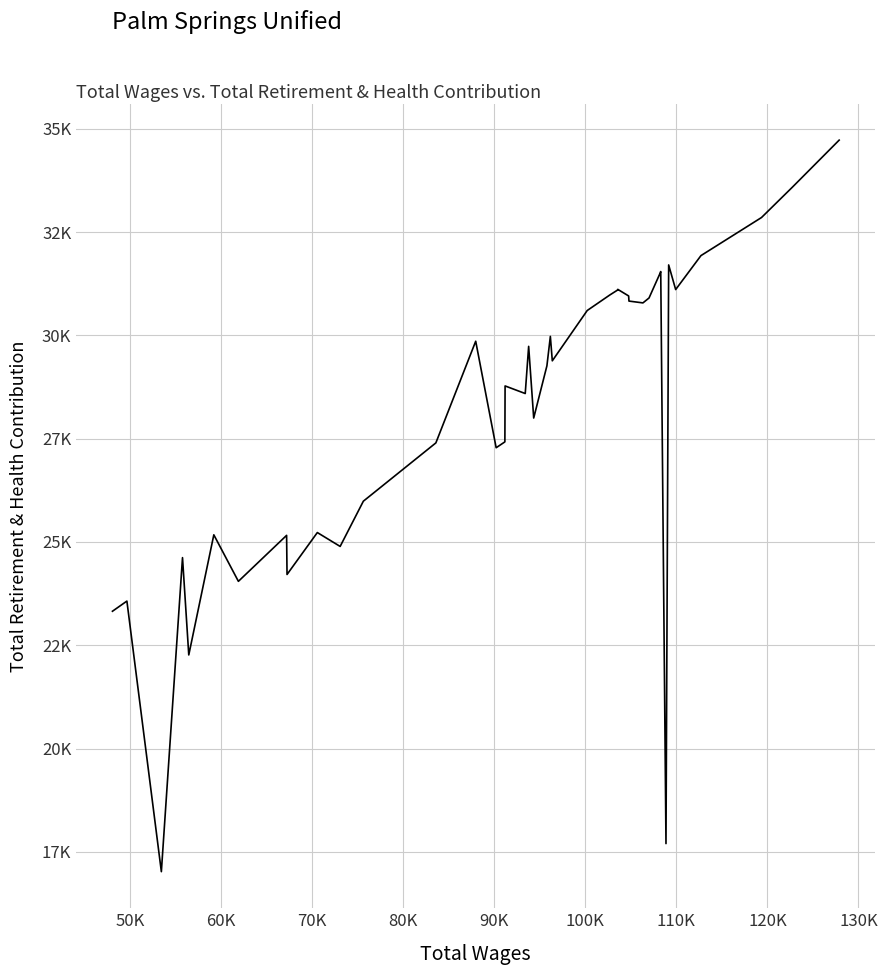

What is the maximum value shown in the chart?

34727